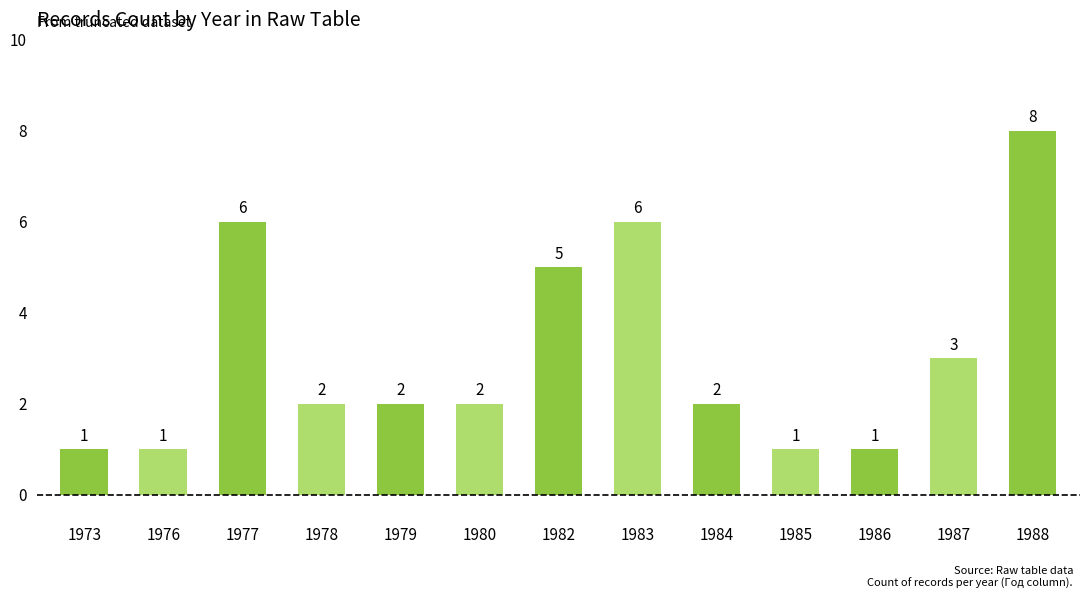

How many bars are there in total?

13